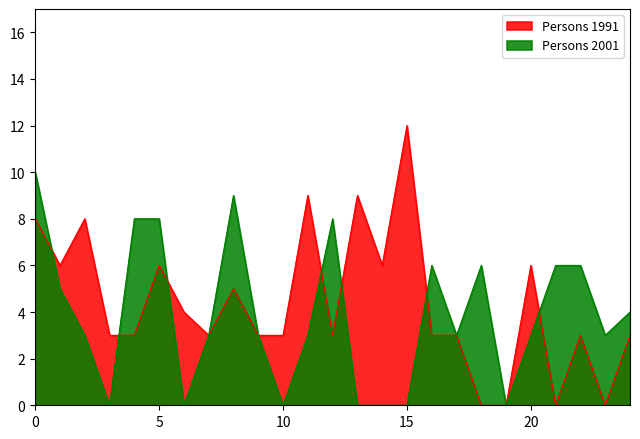

List the series in order of their peak value, lowest first.

Persons 2001, Persons 1991